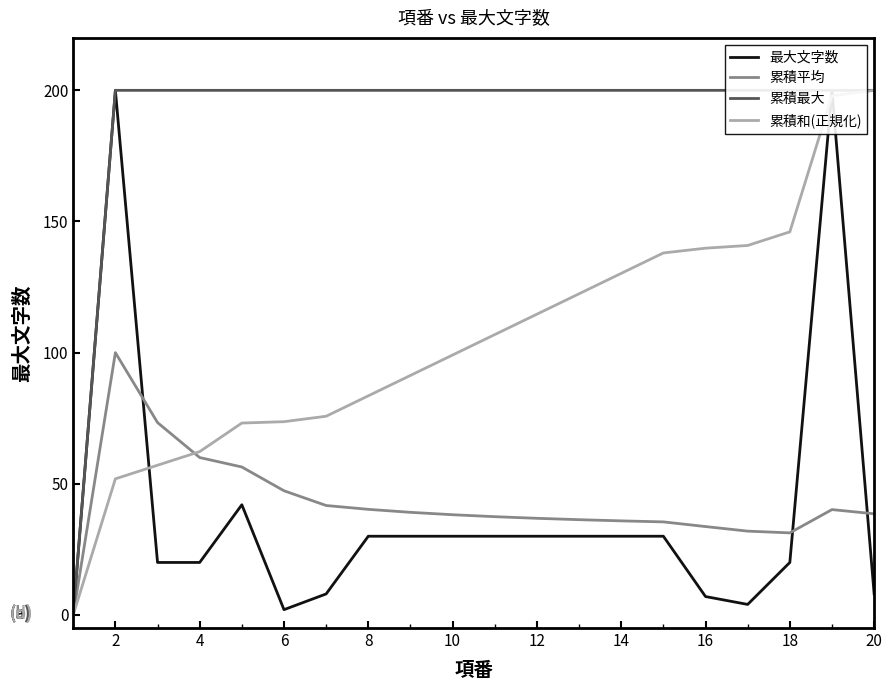

What is the difference between the 累積和(正規化) values at 12 and 6?

41.0